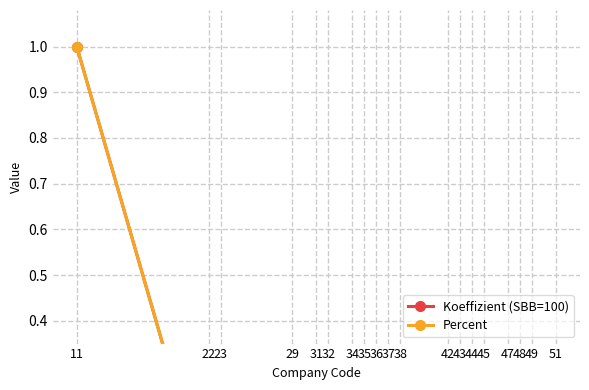

The Percent series shows 0.0 at 48. True or false?

False